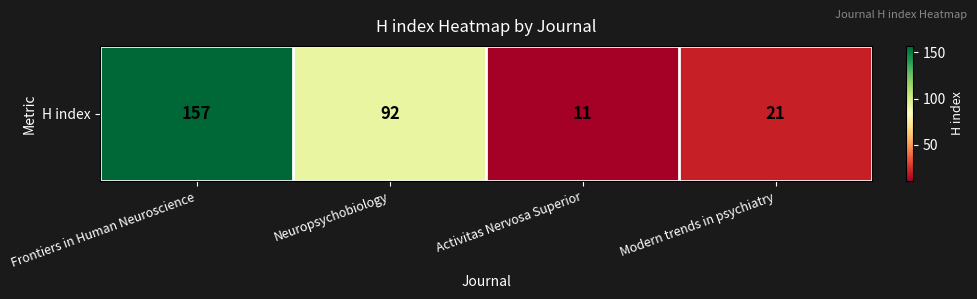

Rank the categories by value from highest to lowest.

Frontiers in Human Neuroscience, Neuropsychobiology, Modern trends in psychiatry, Activitas Nervosa Superior